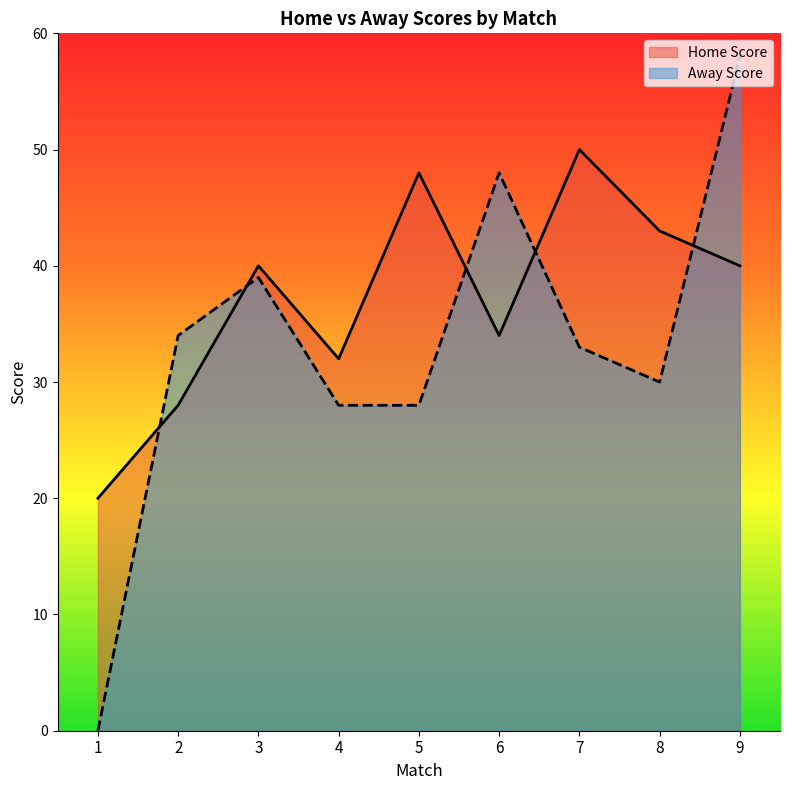

How many values in Away Score are above zero?

8